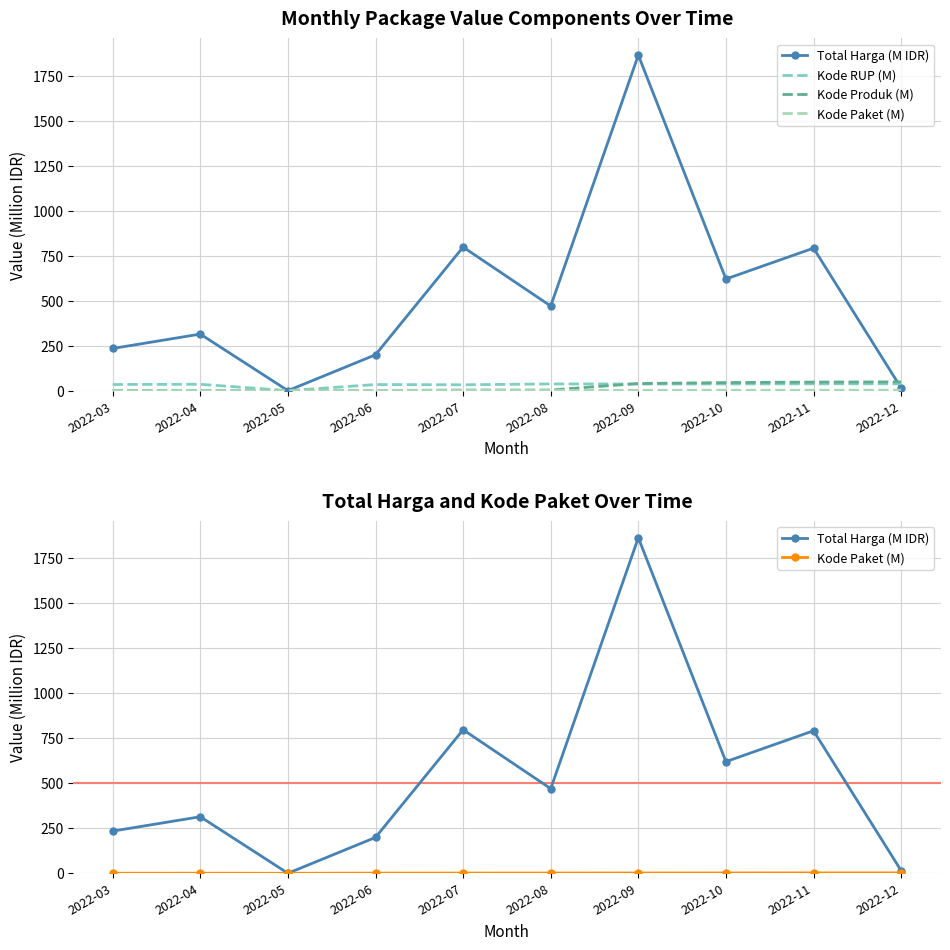

What is the average value of the Kode Paket (M) series?

1.2